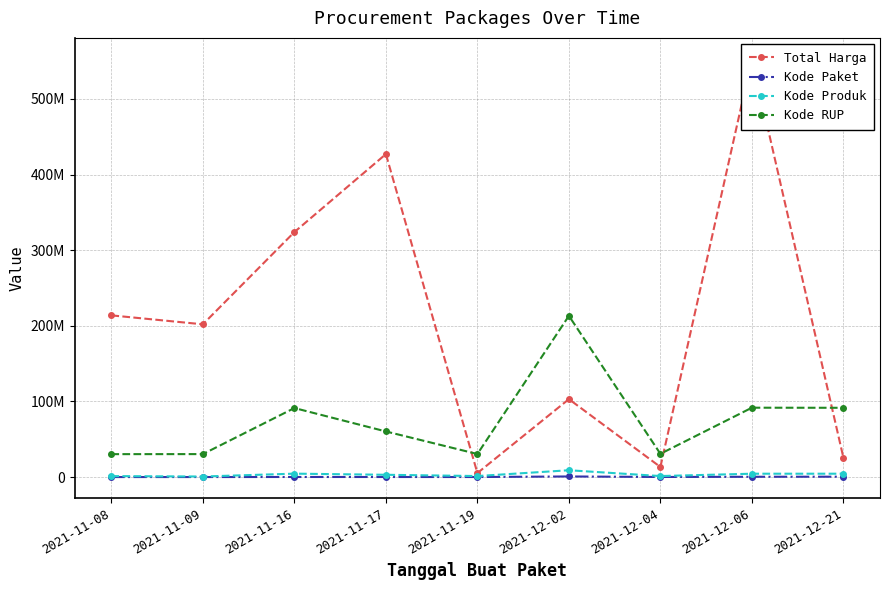

What is the sum of all Kode RUP values?

670027364